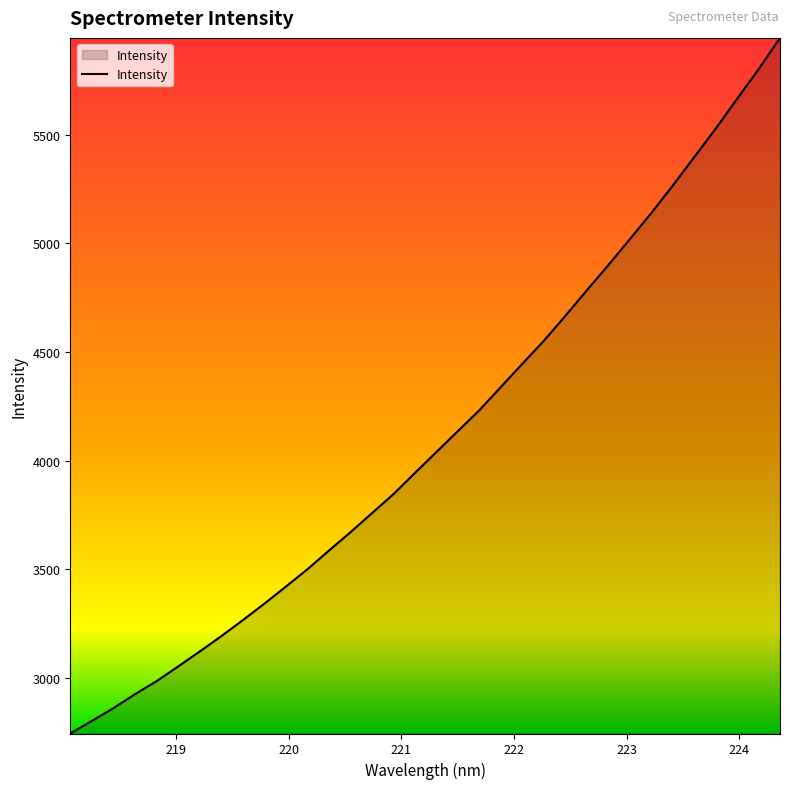

What is the difference between the maximum and minimum values?

3202.1